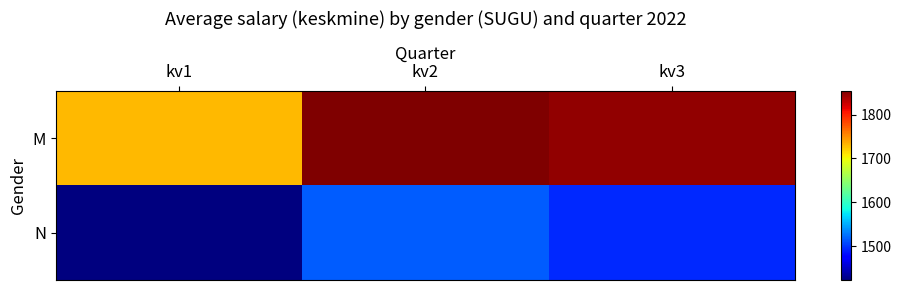

How many data points does each series have?

3